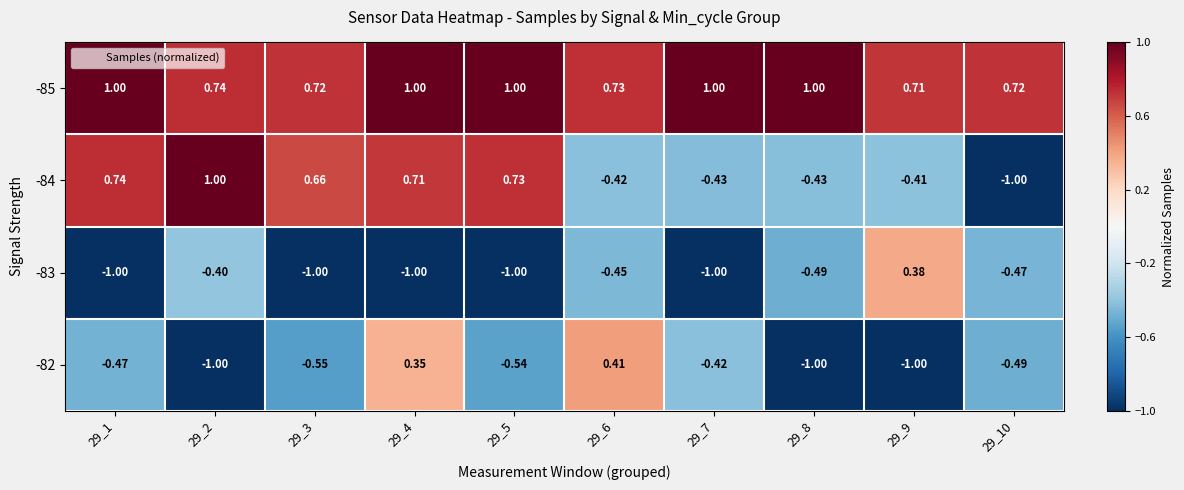

Which series changed the most between 29_2 and 29_9?

-84